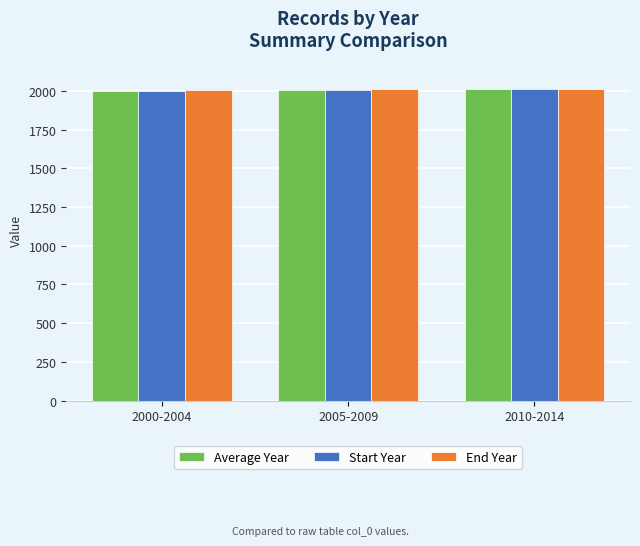

What is the approximate value of End Year at 2010-2014, to the nearest 10?

2010